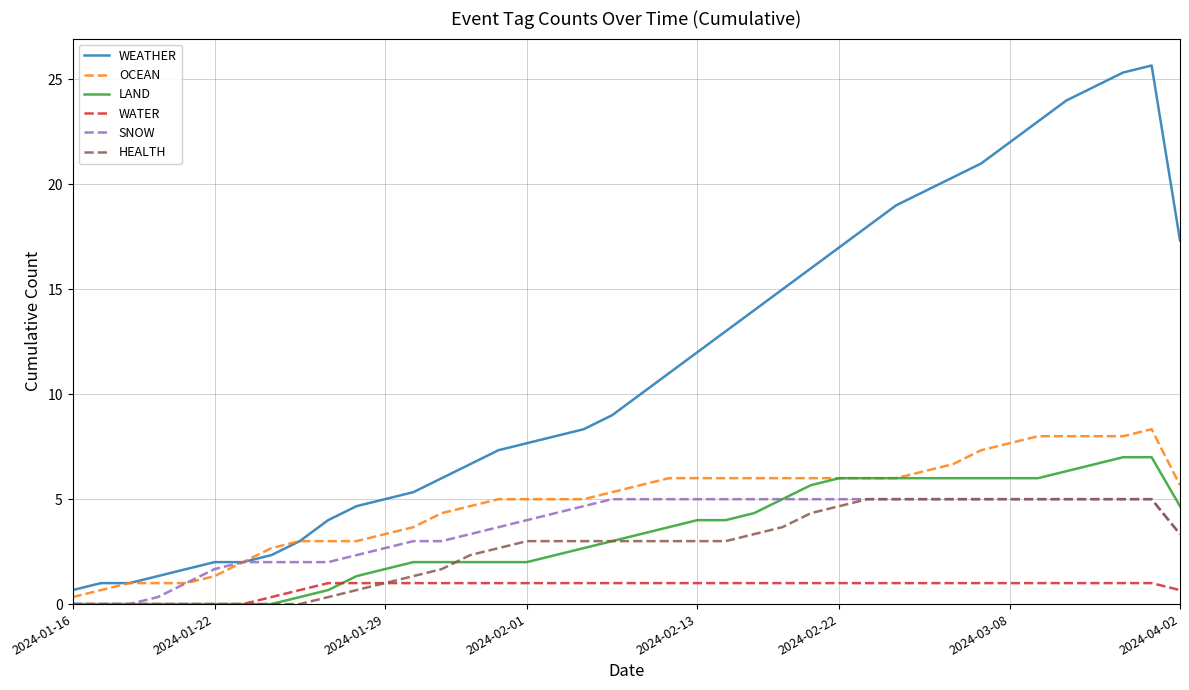

Which series has the largest total across all categories?

WEATHER